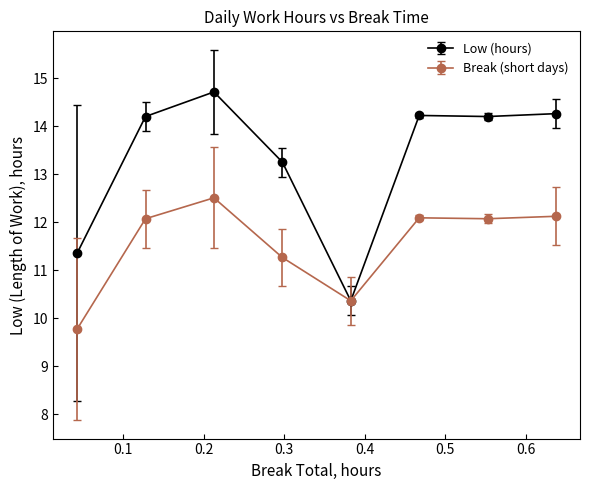

Which series has the widest spread of values?

Low (hours)